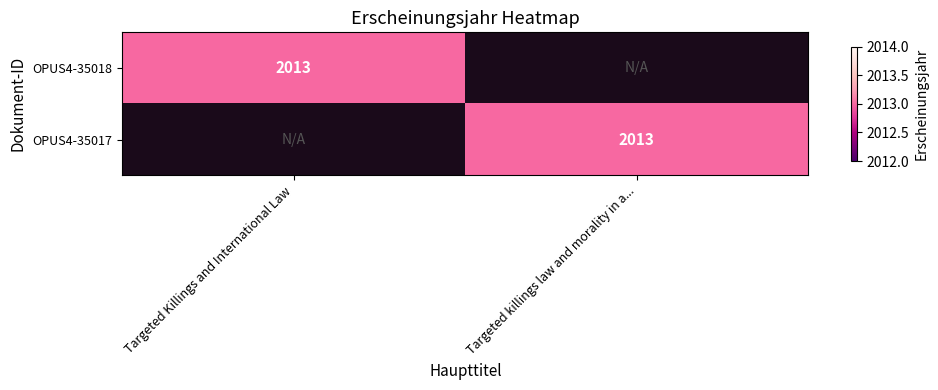

Is it true that OPUS4-35017 equals 771 at Targeted killings law and morality in a...?

False